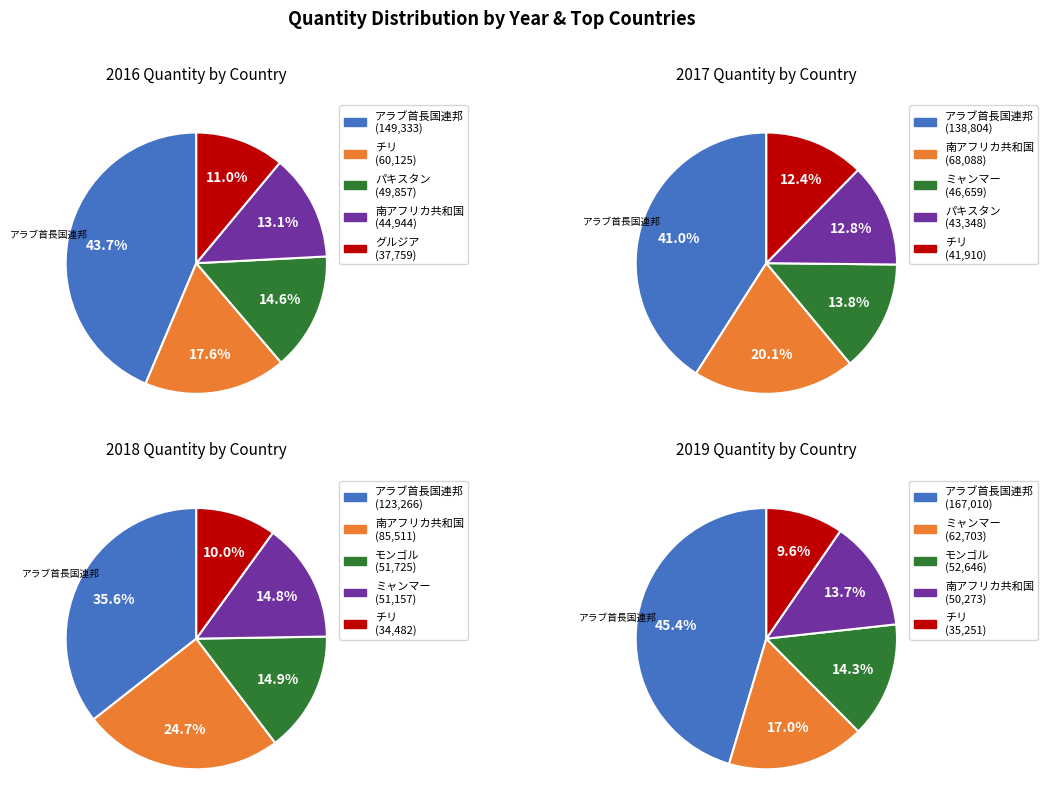

To the nearest percent, what portion does 2017 represent?

20%